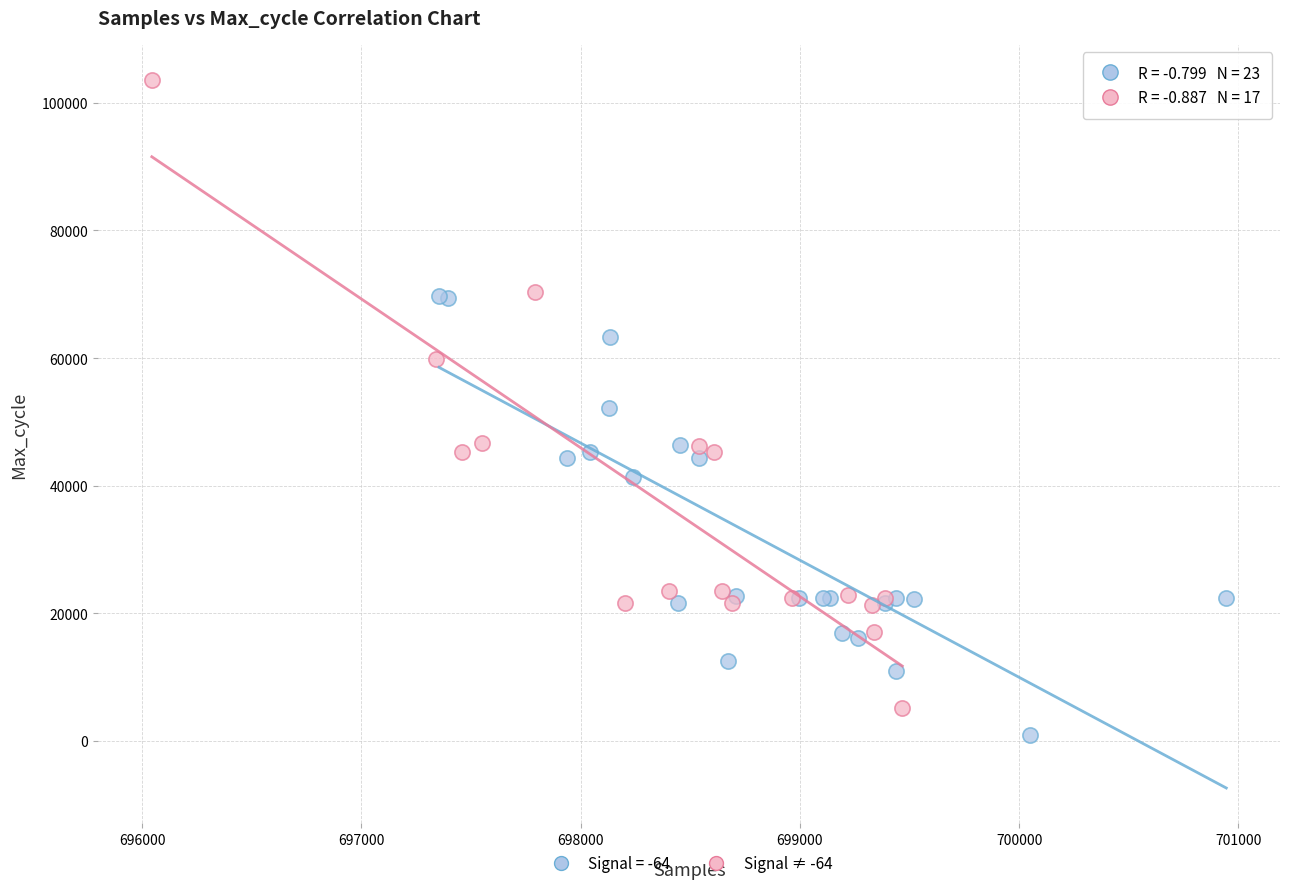

Which series reaches the maximum Y coordinate?

Signal ≠ -64